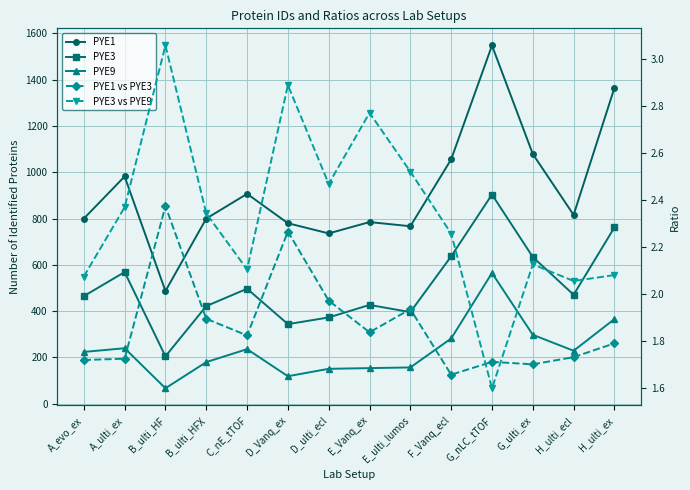

What is the difference between the maximum and minimum values in the PYE9 series?

498.0